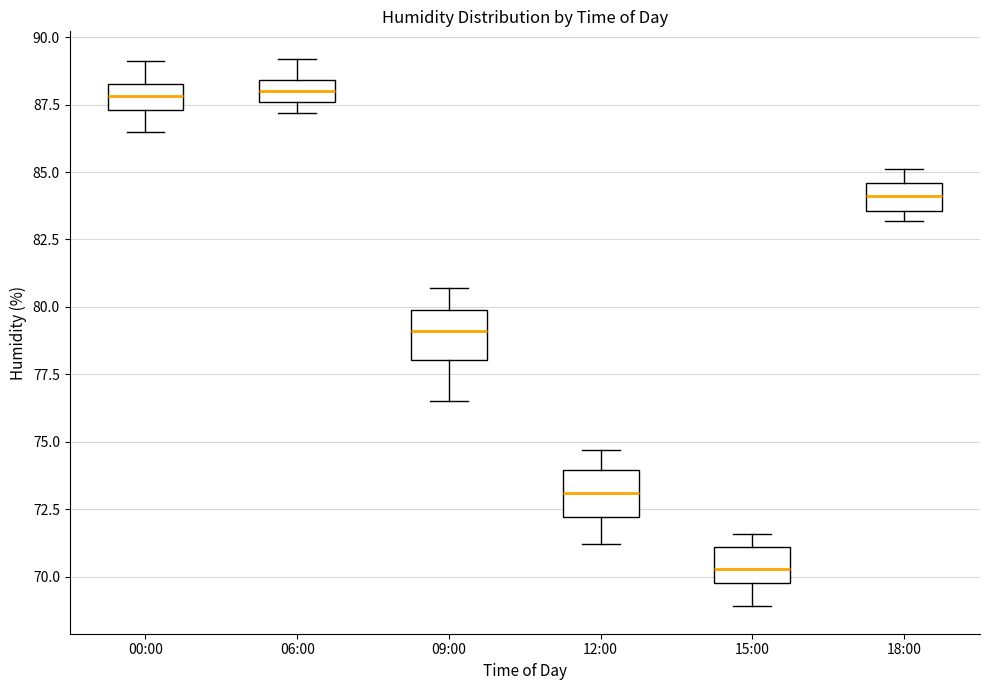

Reading left to right, read every box against the y-axis: the position of its median line, the range the box covers, and the ends of its whiskers. The values are not printed on the chart, so give them approximately, as read against the axis.

00:00: median 88.0, box 87.5 to 88.5, whiskers 86.5 to 89.0
06:00: median 88.0, box 87.5 to 88.5, whiskers 87.0 to 89.0
09:00: median 79.0, box 78.0 to 80.0, whiskers 76.5 to 80.5
12:00: median 73.0, box 72.0 to 74.0, whiskers 71.0 to 74.5
15:00: median 70.5, box 70.0 to 71.0, whiskers 69.0 to 71.5
18:00: median 84.0, box 83.5 to 84.5, whiskers 83.0 to 85.0